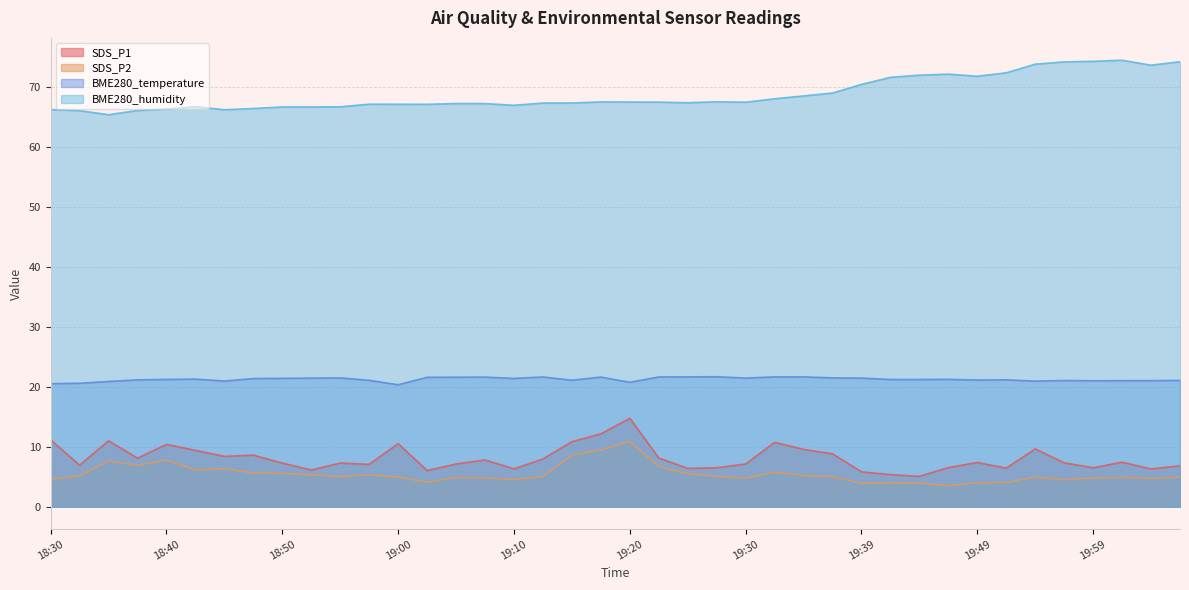

True or false: SDS_P2 has a value of 6.0 at 19:49.

False